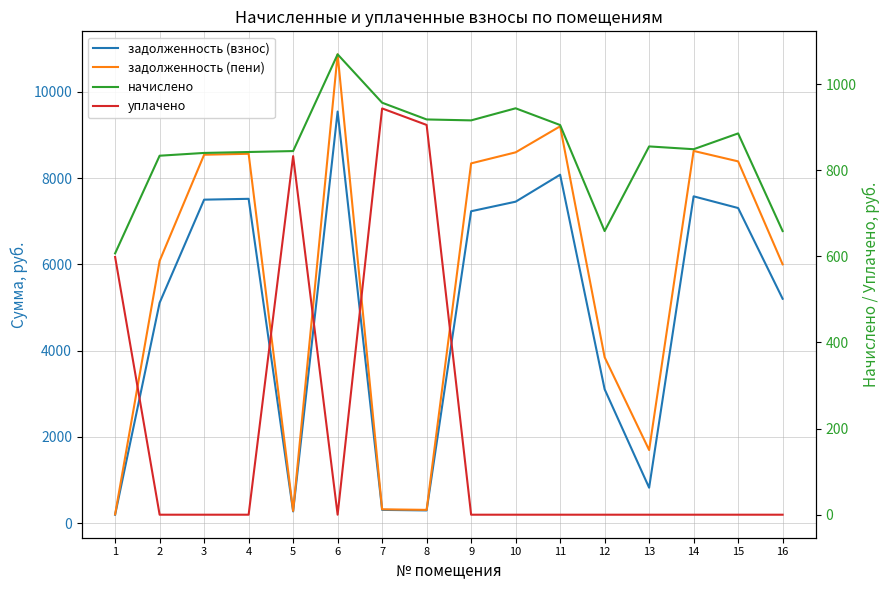

Is it true that уплачено equals 474.4 at 14?

False